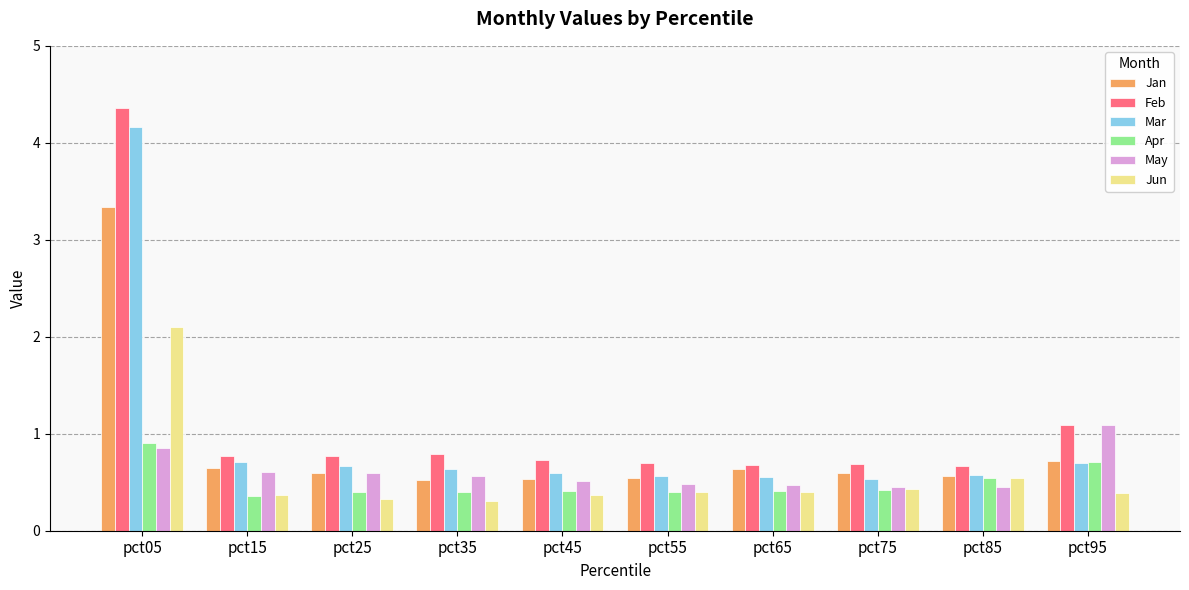

What is the smallest value displayed?

0.3